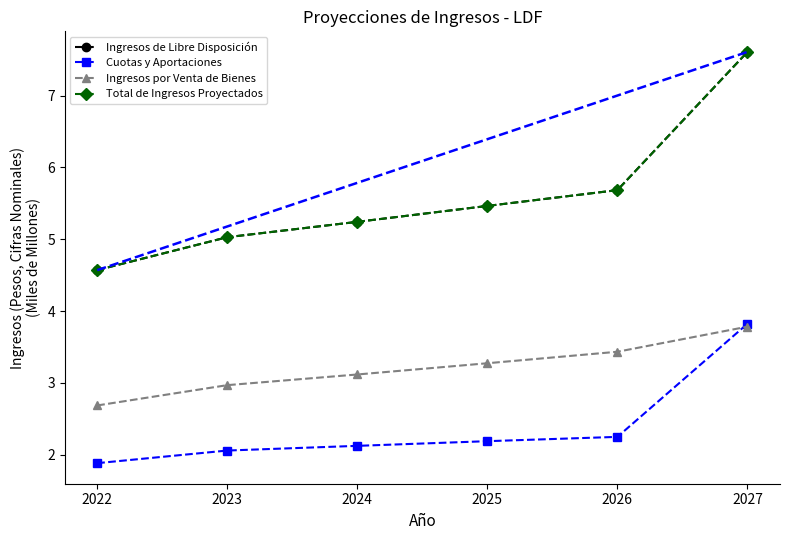

The value of Ingresos por Venta de Bienes at 2023 is 3.0. True or false?

True